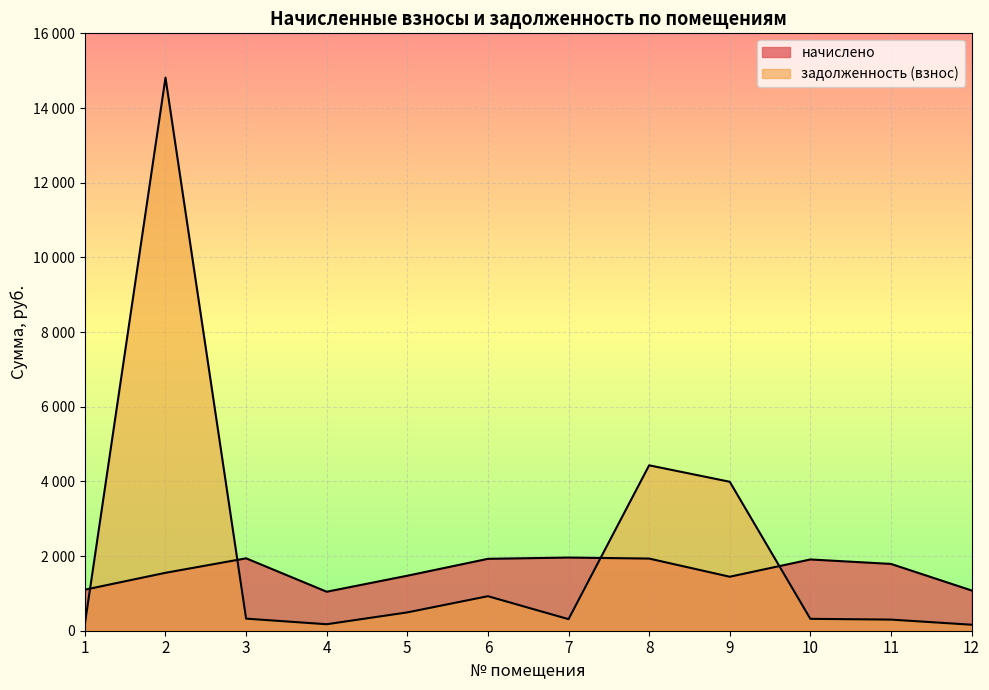

The начислено series shows 2771.4 at 7. True or false?

False